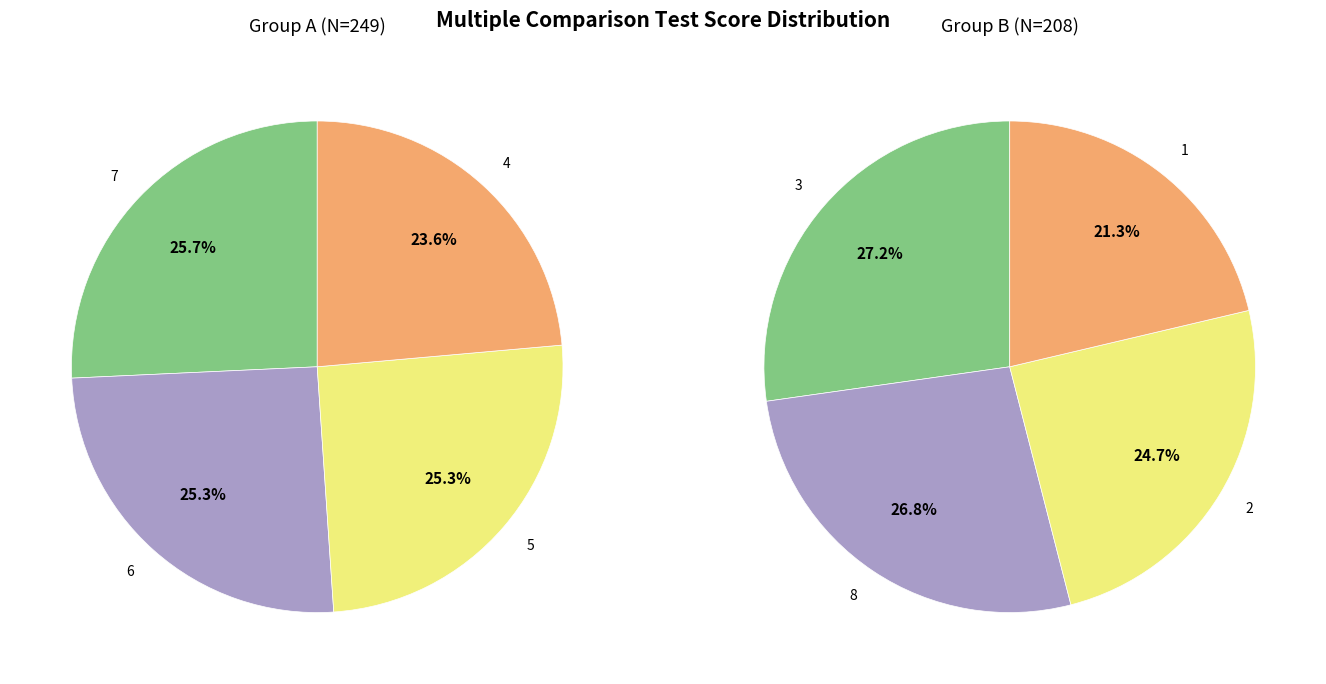

What is the smallest slice in the pie chart?

1